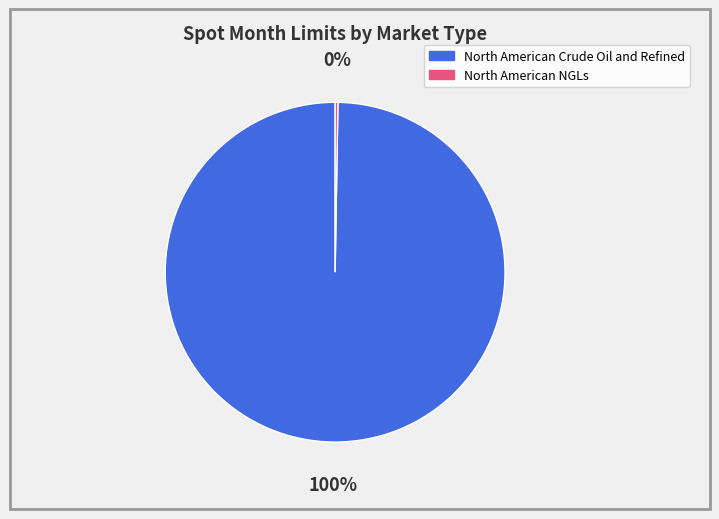

Is there any slice that represents more than half of the pie?

Yes